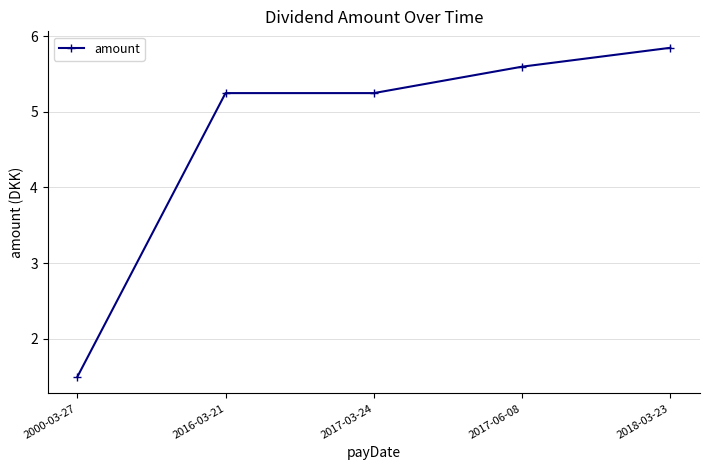

What is the label of the 5th point from the right?

2000-03-27